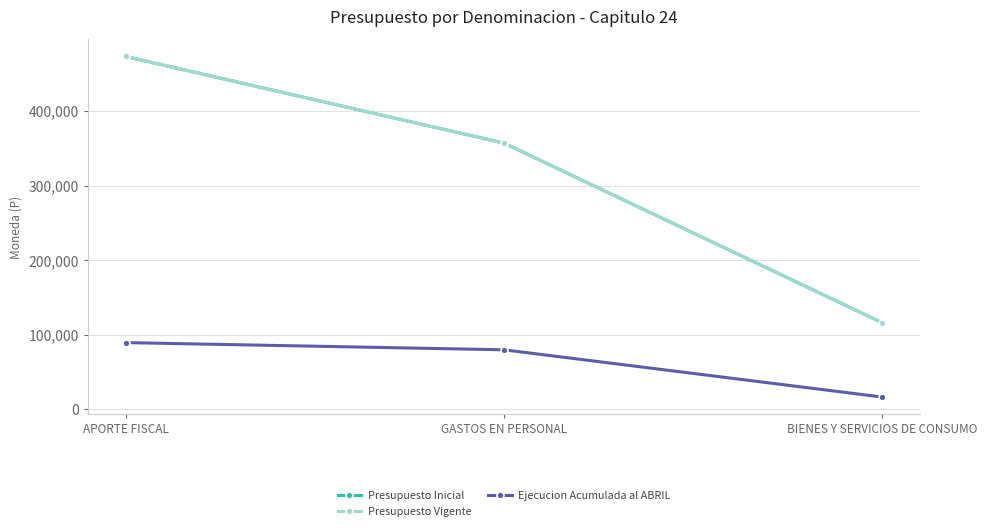

Is this an area chart (filled region under the line)?

No